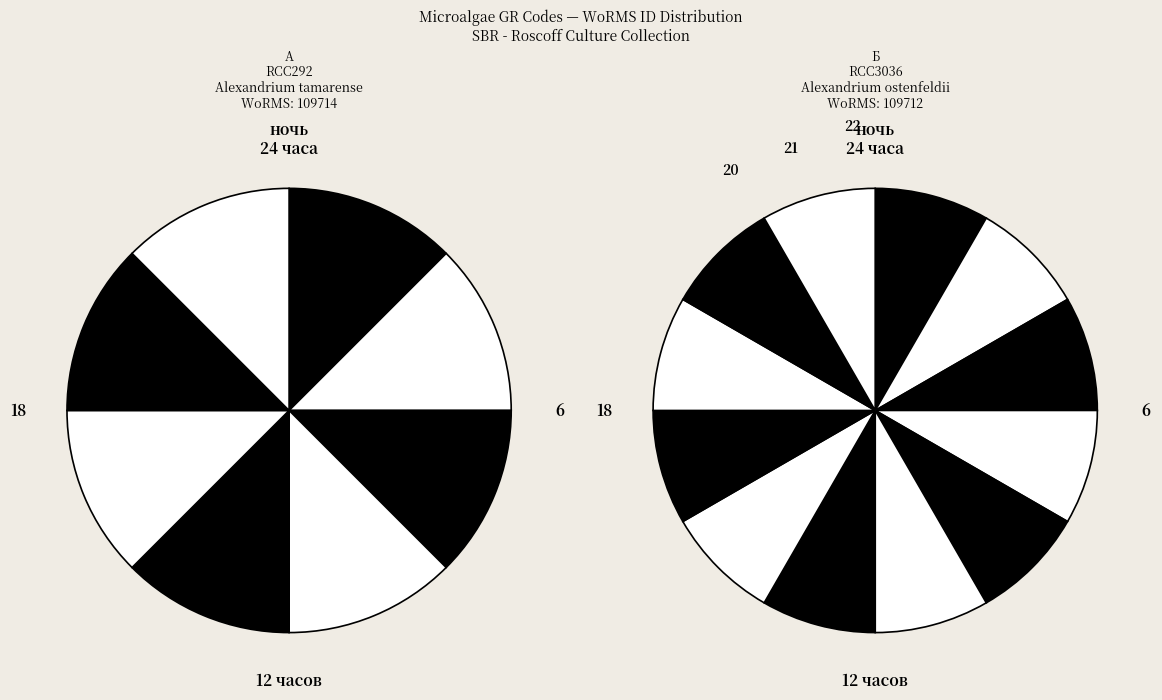

Between RCC3036 and RCC292, which is larger?

RCC292